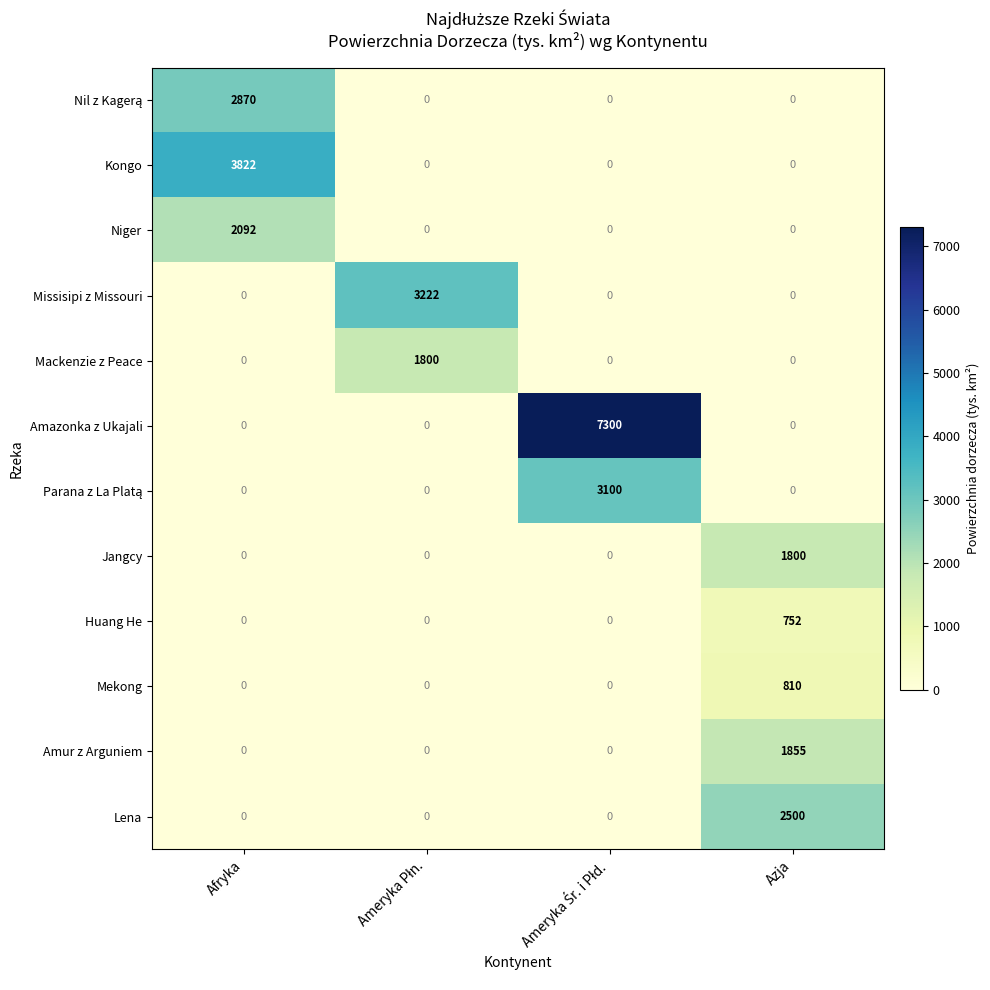

The Mekong series shows 1355 at Azja. True or false?

False